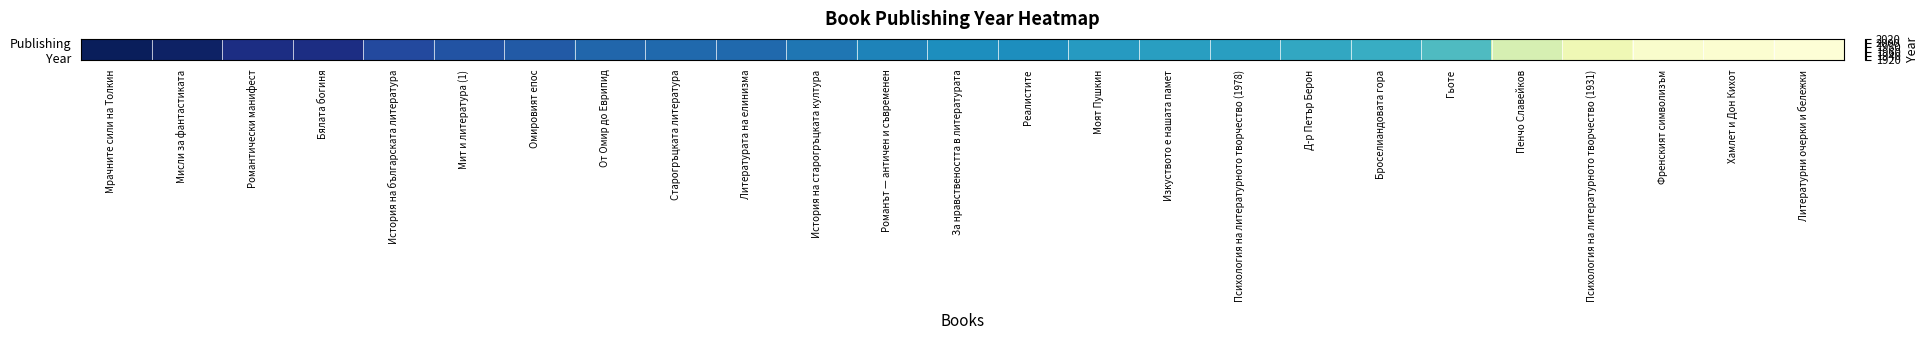

Reading left to right, list all the values displayed in this chart.

2019	2017	2011	2011	2001	1998	1996	1993	1992	1992	1989	1986	1983	1983	1979	1978	1978	1975	1973	1967	1940	1931	1924	1923	1921